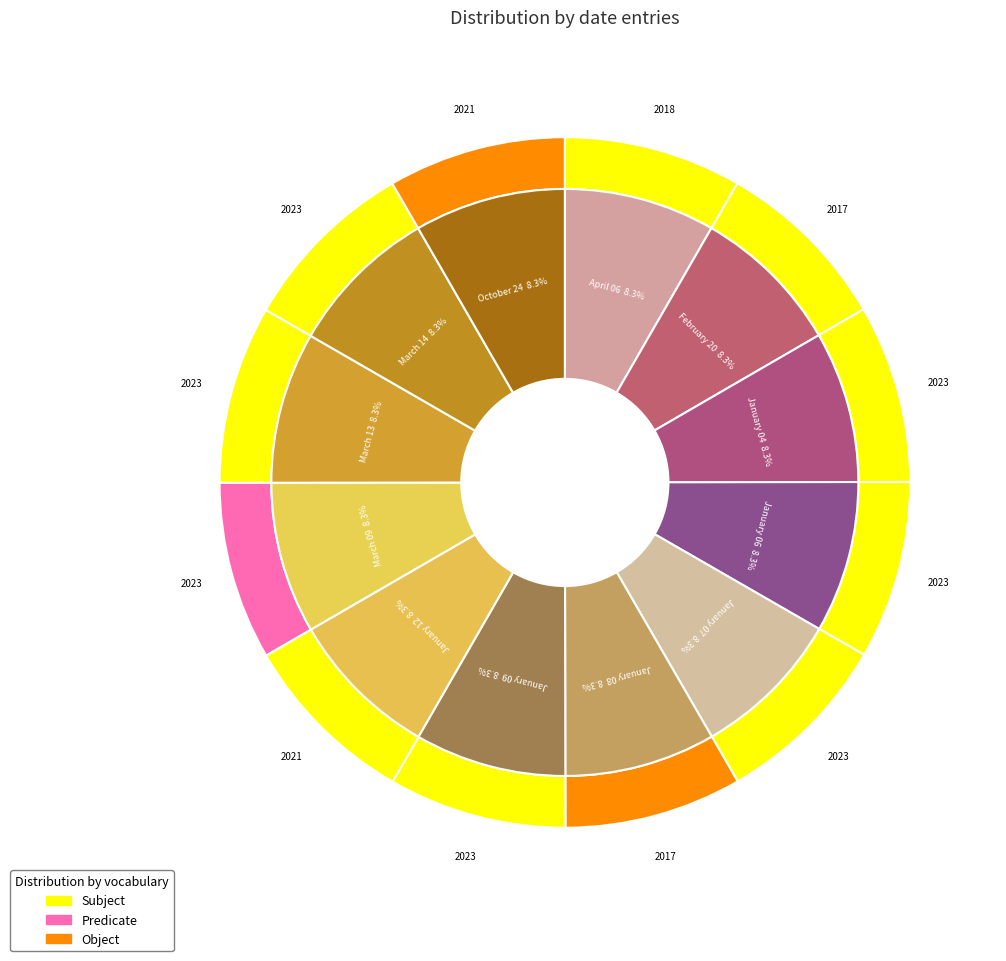

To the nearest percent, what portion does March 13 represent?

8%